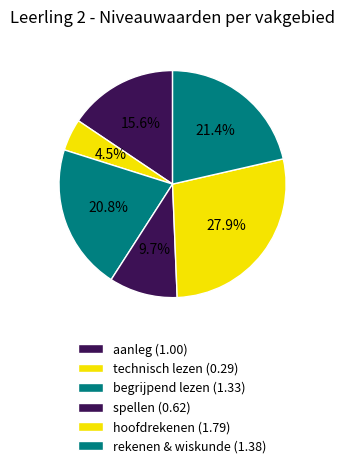

To the nearest percent, what is the combined percentage of hoofdrekenen and technisch lezen?

32%